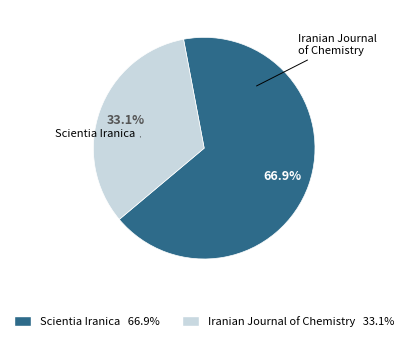

Combined, do Scientia Iranica and Iranian Journal of Chemistry account for over 50%?

Yes